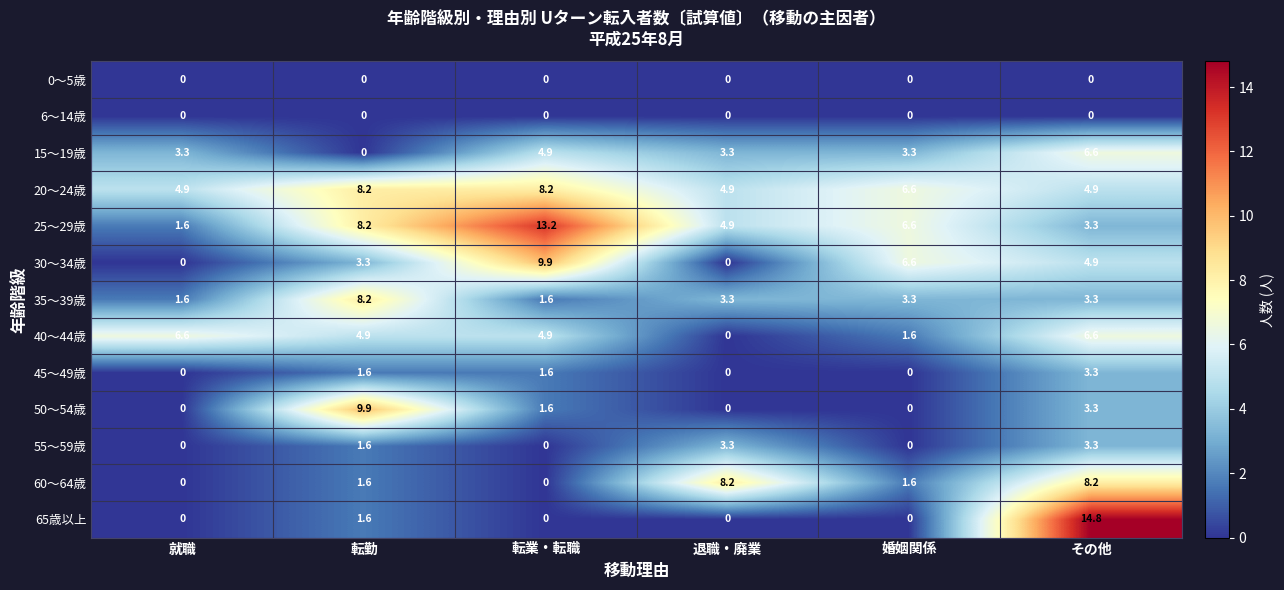

What is the highest value of the 40～44歳 series?

6.6